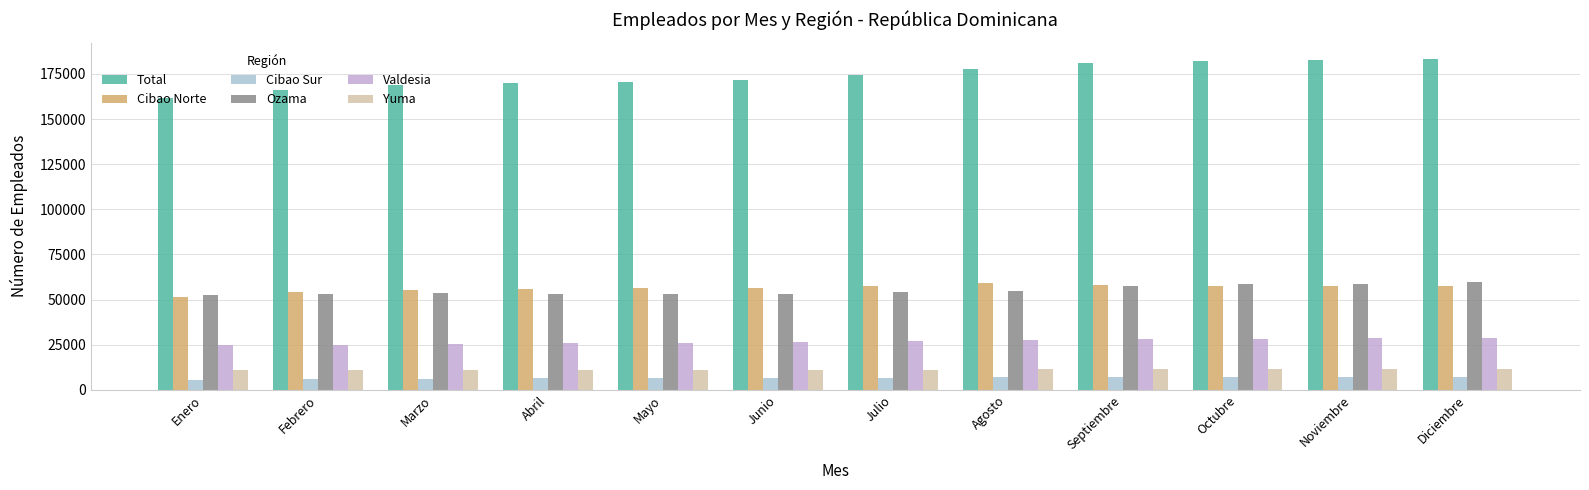

Count the number of categories in the chart.

12